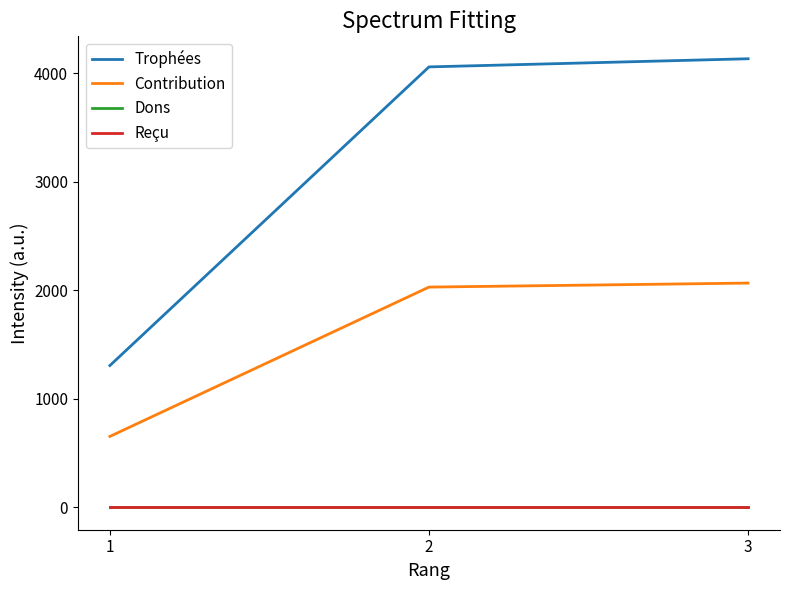

Does the chart have visible grid lines?

No